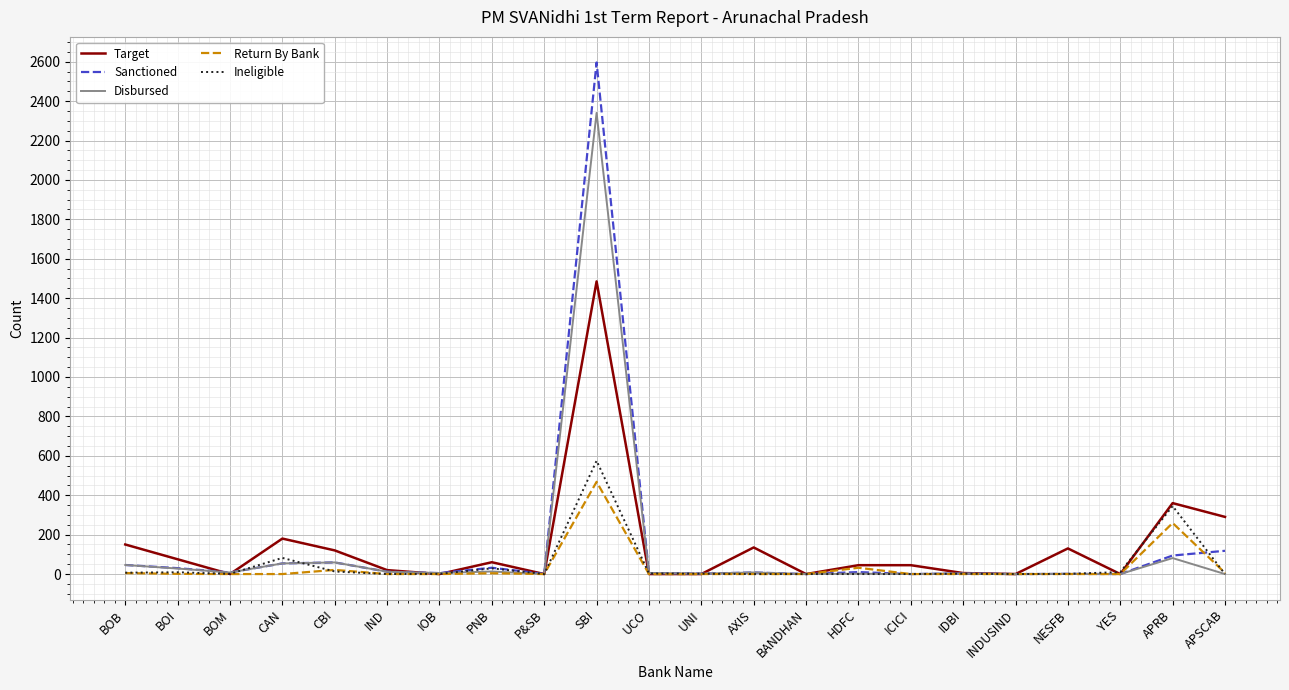

What is the greatest value displayed?

2596